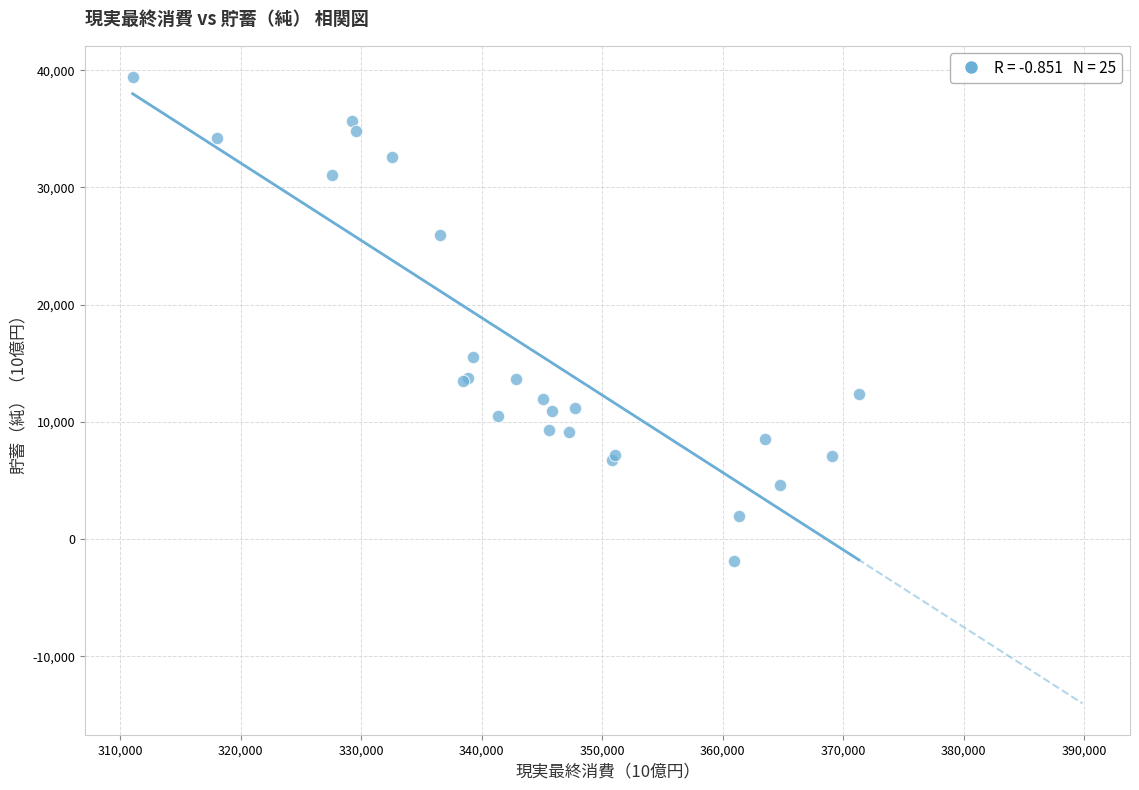

What Y value in the scatter plot is closest to 18775?

15523.1